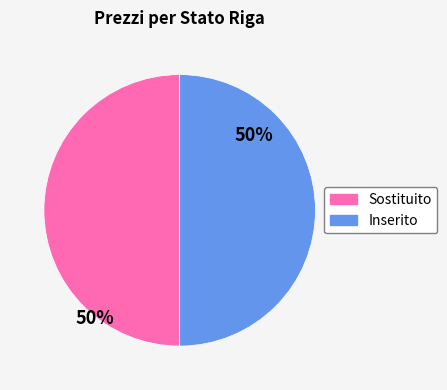

The Inserito slice represents 42% of the pie. True or false?

False